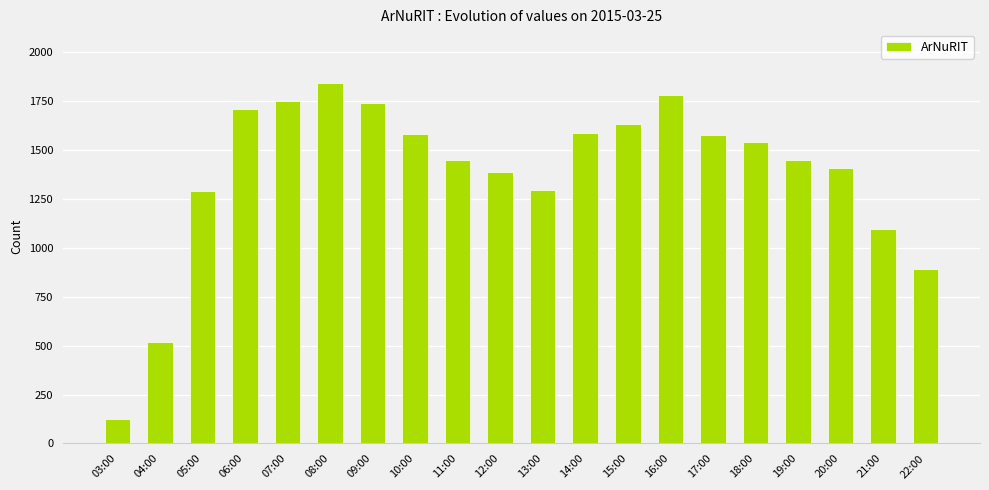

True or false: the data shows 491 at 05:00.

False